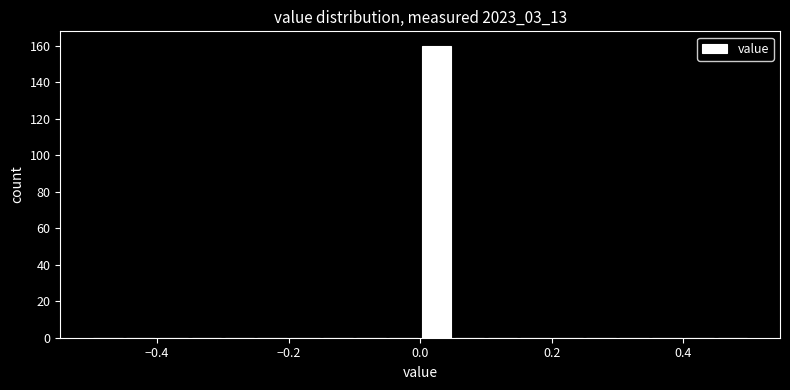

Around what value on the x-axis is the tallest bar? Give the approximate position of its centre, as read against the axis.

0.02